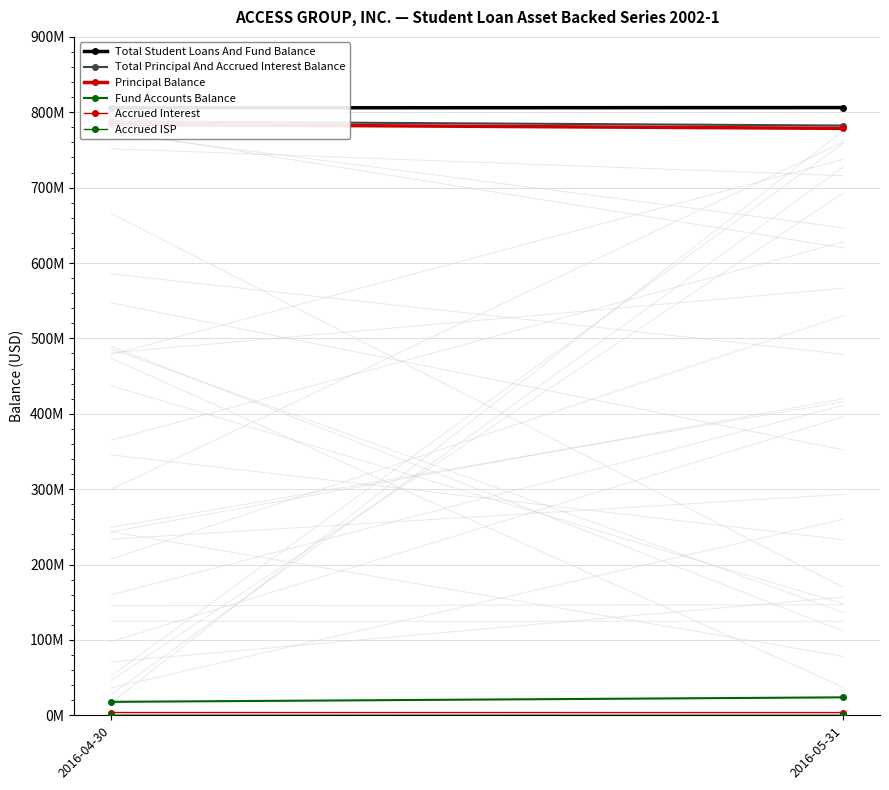

Between 2016-04-30 and 2016-05-31, which series saw the biggest shift?

Fund Accounts Balance